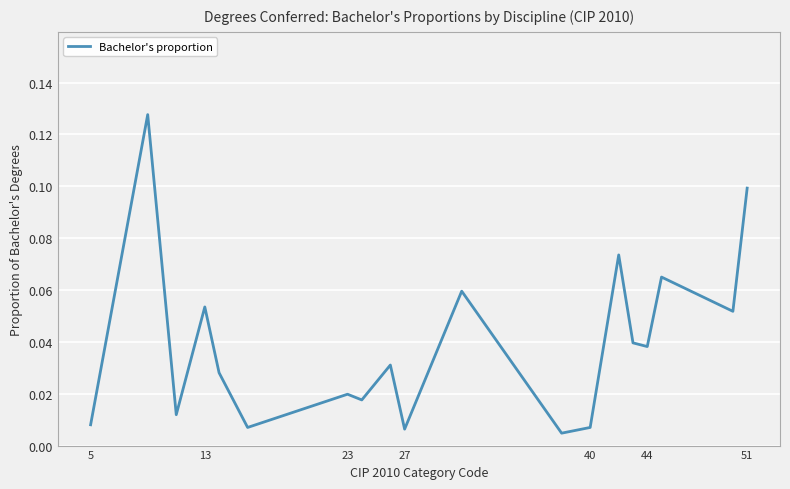

Count the number of categories in the chart.

19